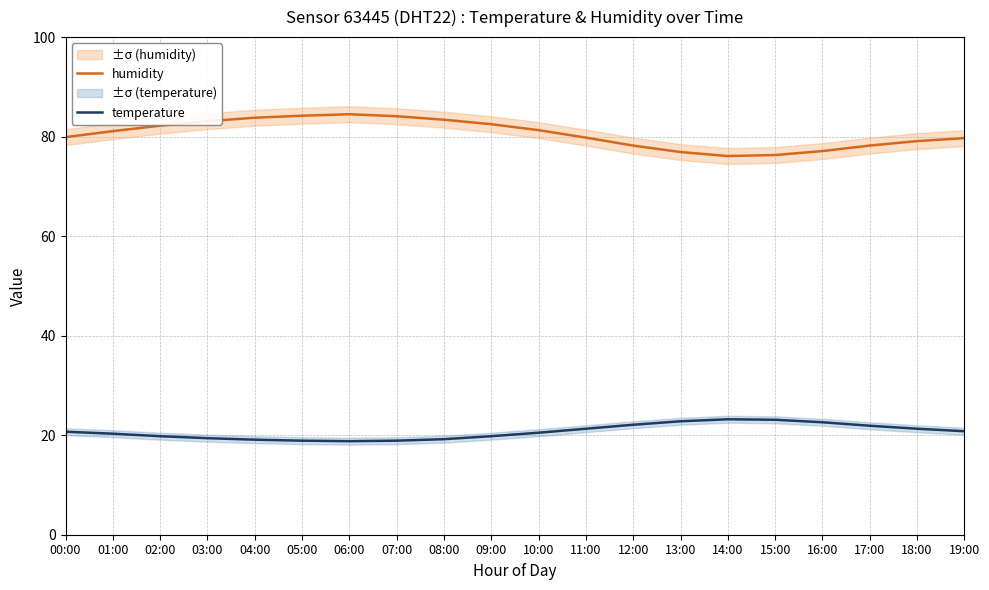

How many values in the humidity series are below 81?

10